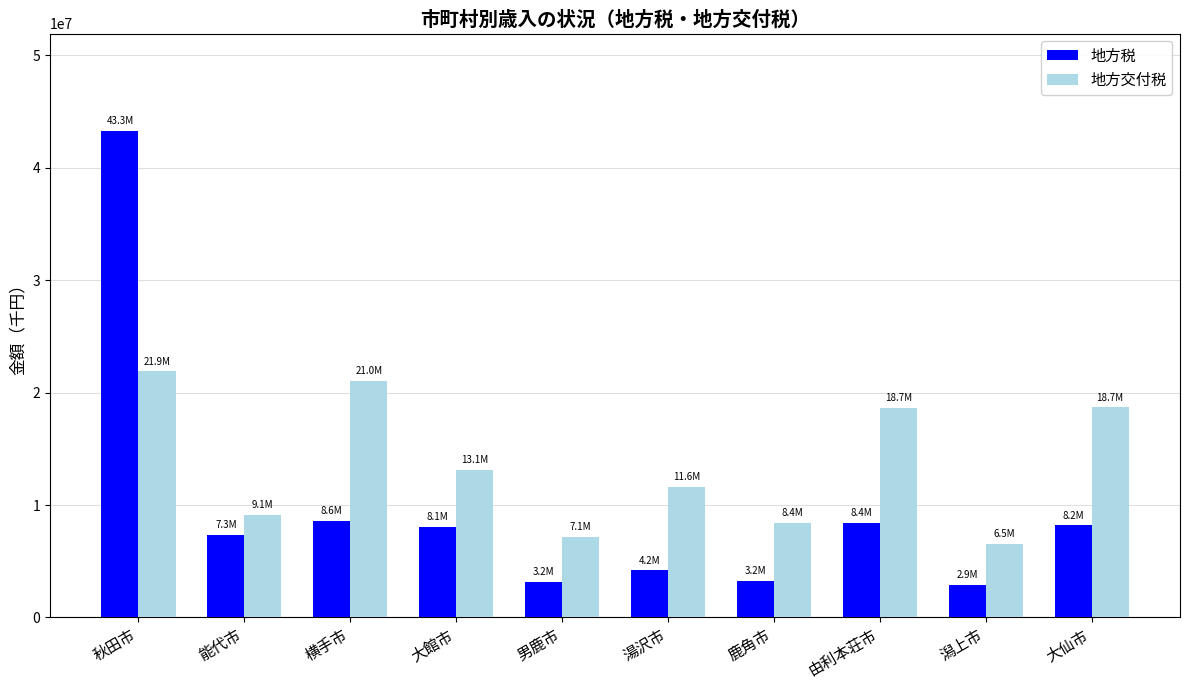

Are the bars grouped side by side (vs. stacked)?

Yes